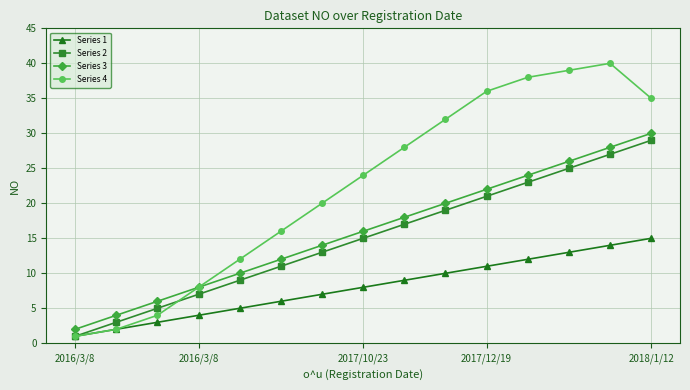

True or false: Series 2 has more than 0 points higher than both neighbors.

False